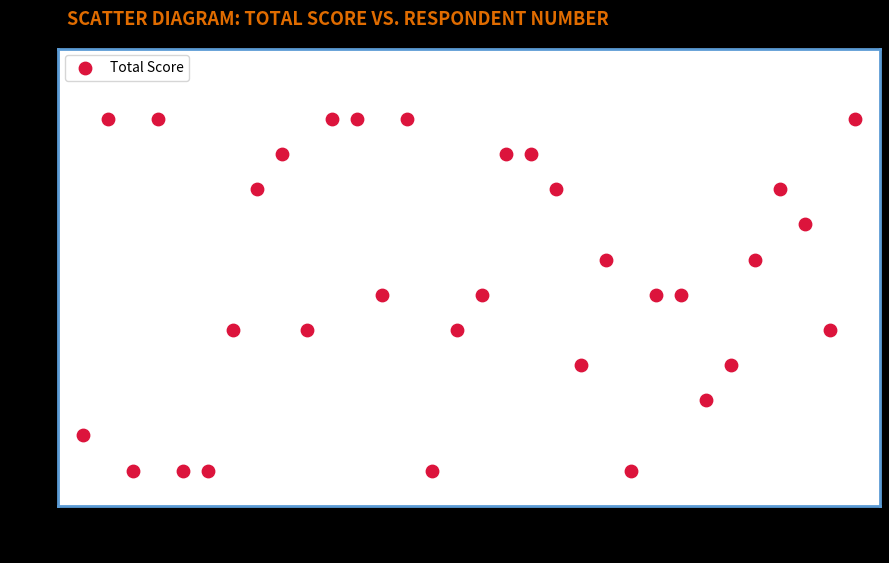

What is the range of Y values (max minus min)?

10